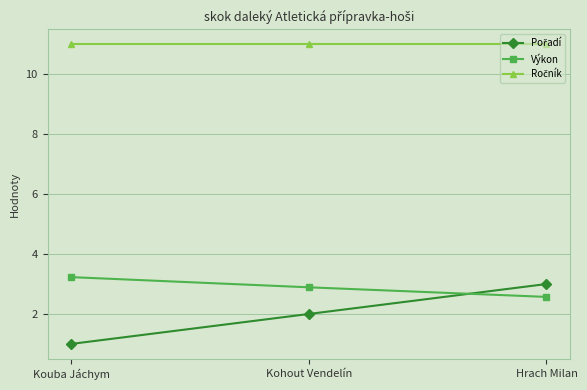

What position from the left is Kohout Vendelín?

2